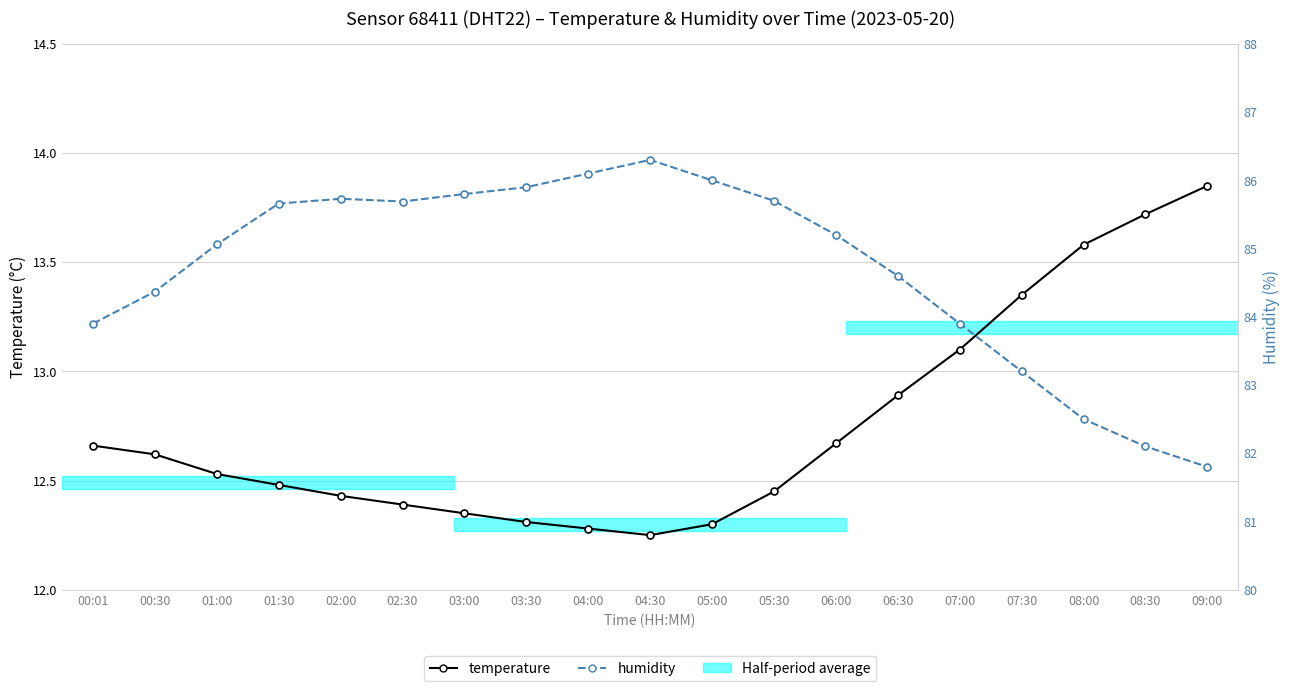

At how many categories does at least one series exceed 70?

19